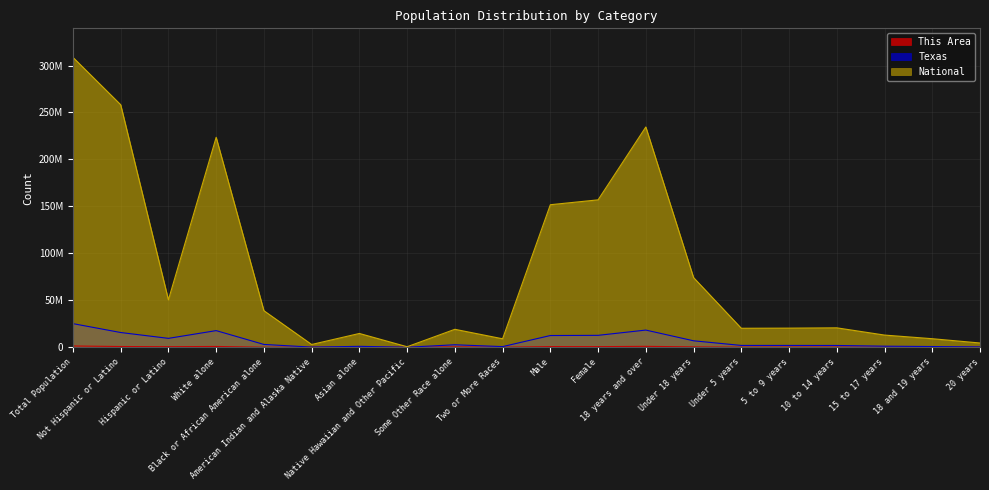

How many interior local valleys does the Texas series have?

4